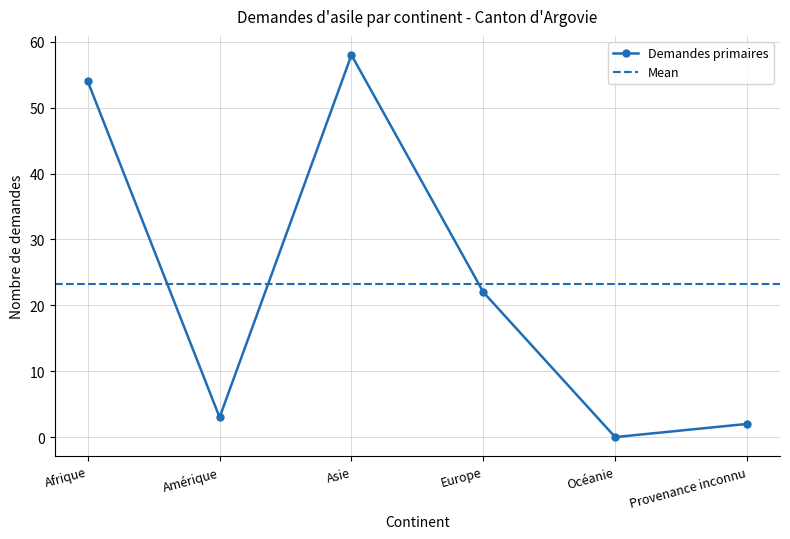

At which label is Demandes primaires closest to 29?

Europe